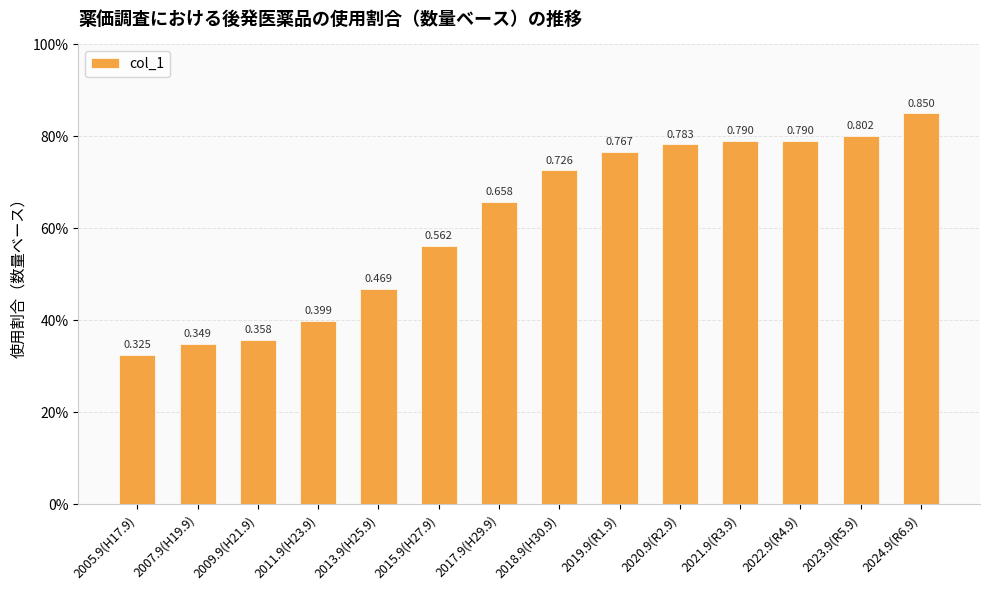

What is the greatest value displayed?

0.8